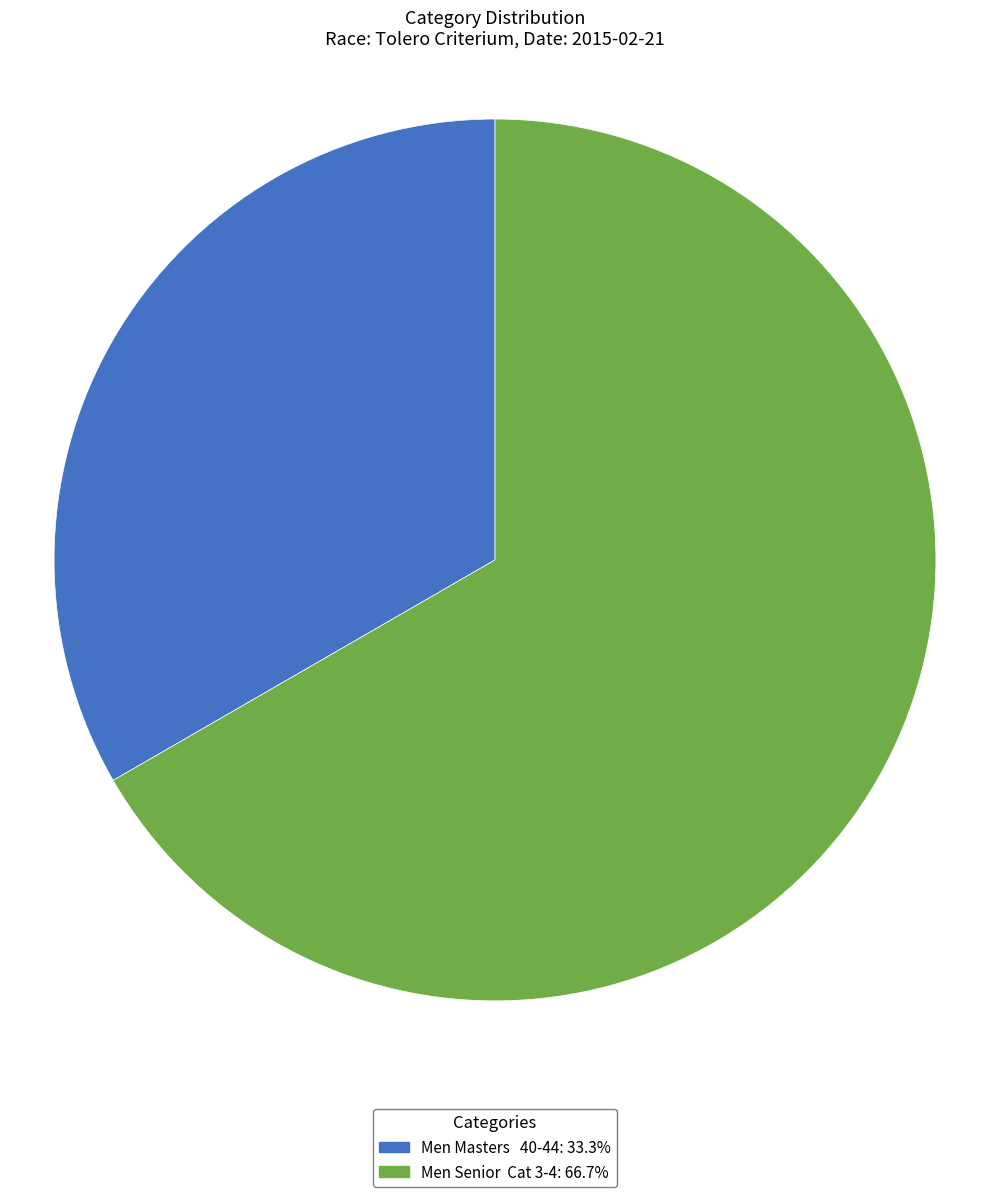

Which category accounts for the majority?

Men Senior Cat 3-4